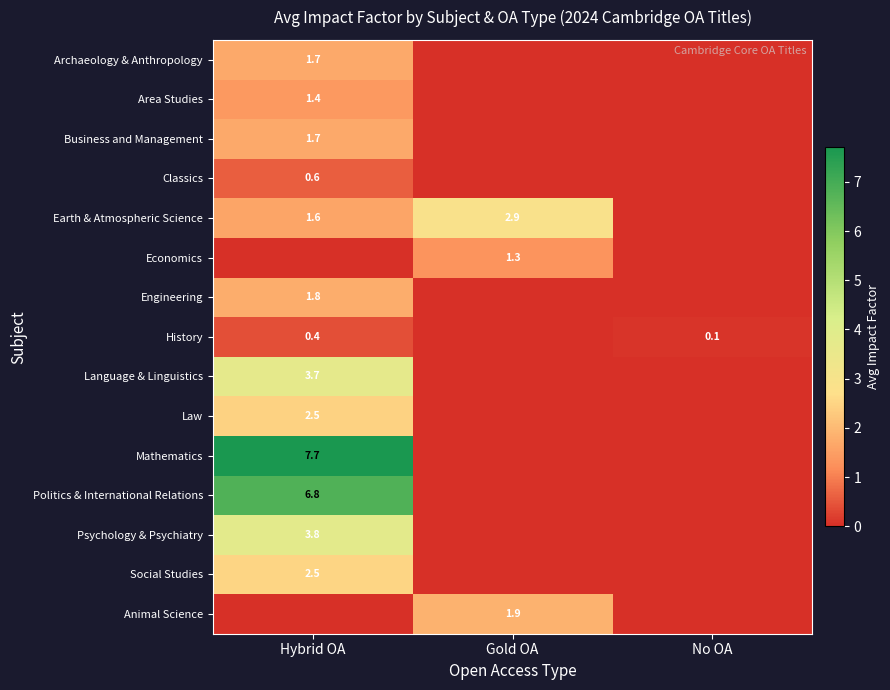

The History series shows 0.4 at Hybrid OA. True or false?

True